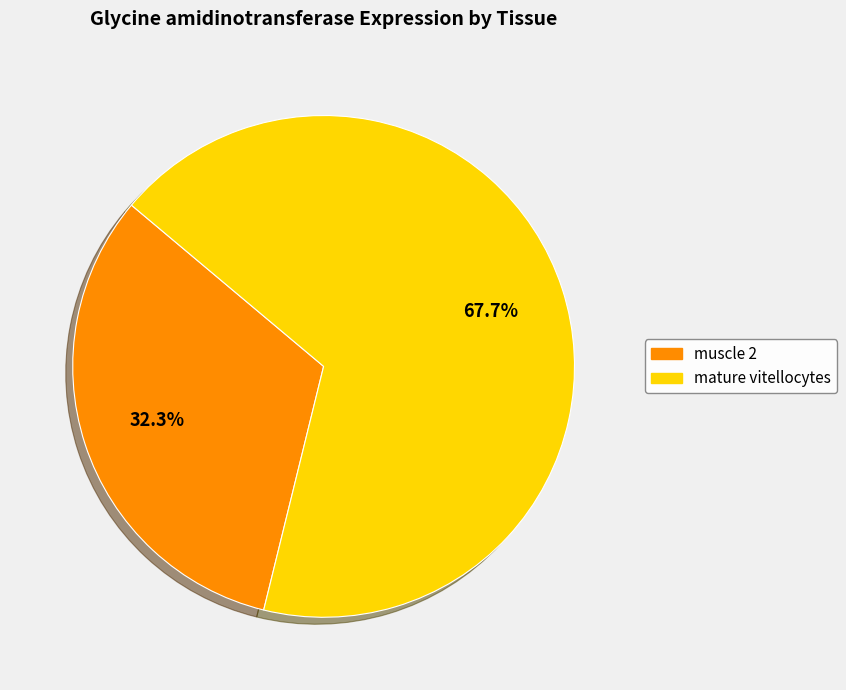

What is the total percentage of mature vitellocytes and muscle 2?

100.0%